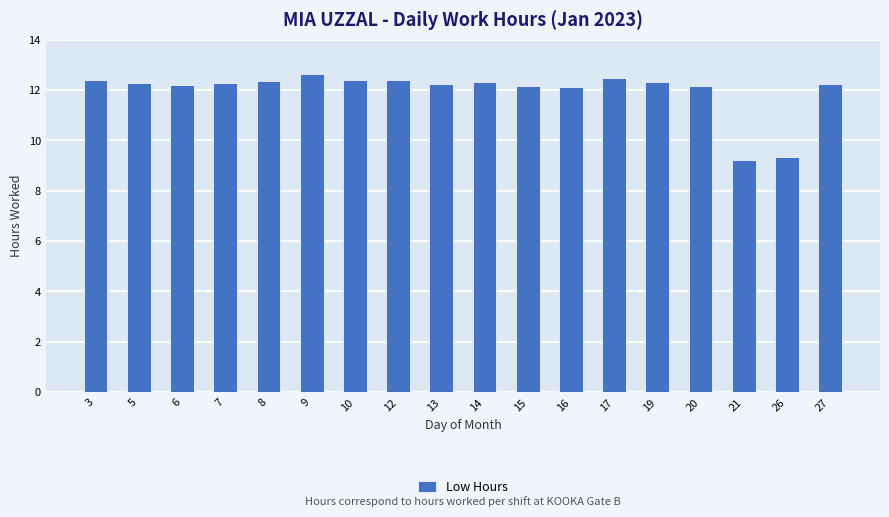

What is the sum of the values at 6 and 9?

24.9